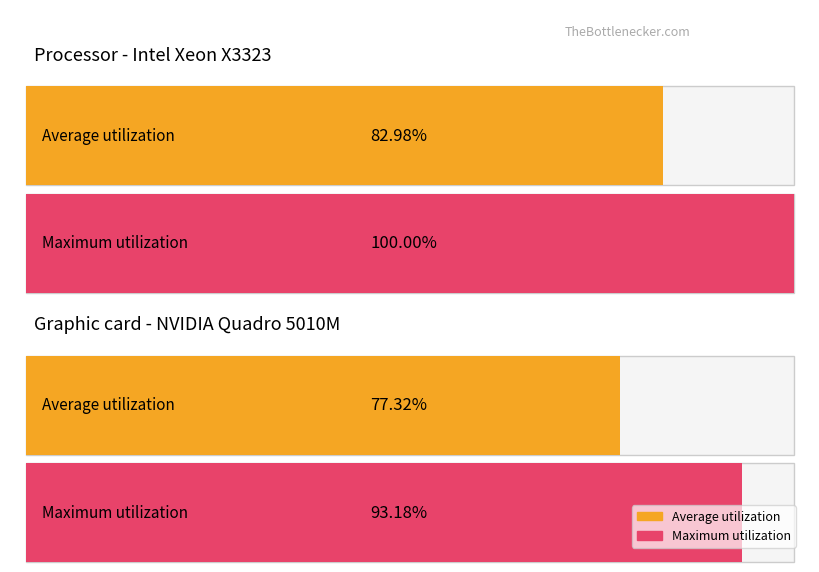

At how many categories does at least one series exceed 91?

2